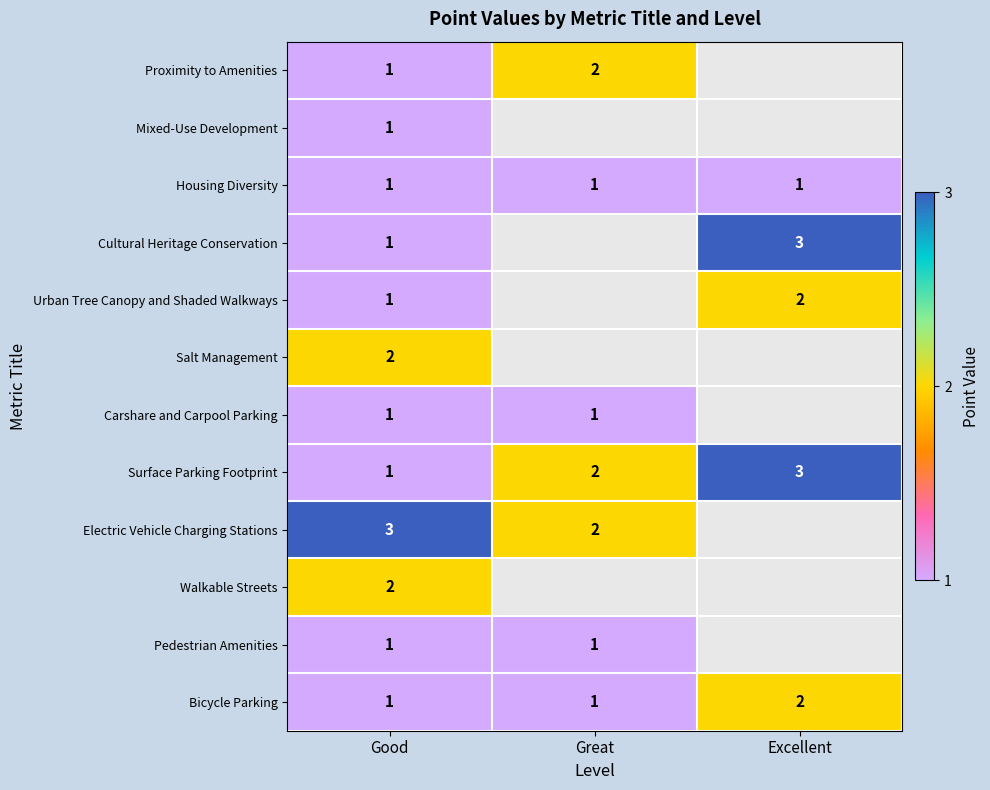

What is the spread (max minus min) of values at Good?

2